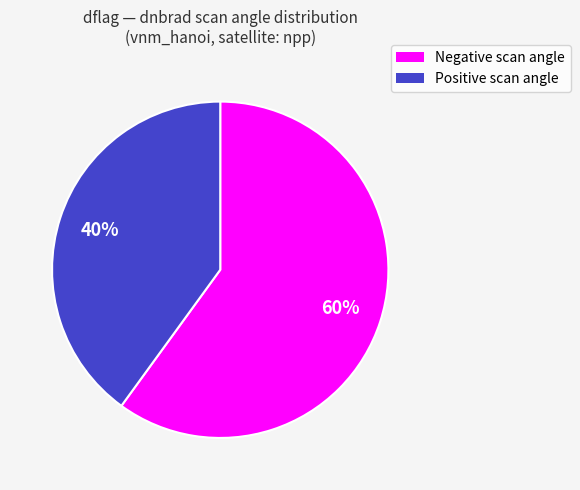

Does any single category account for the majority?

Yes